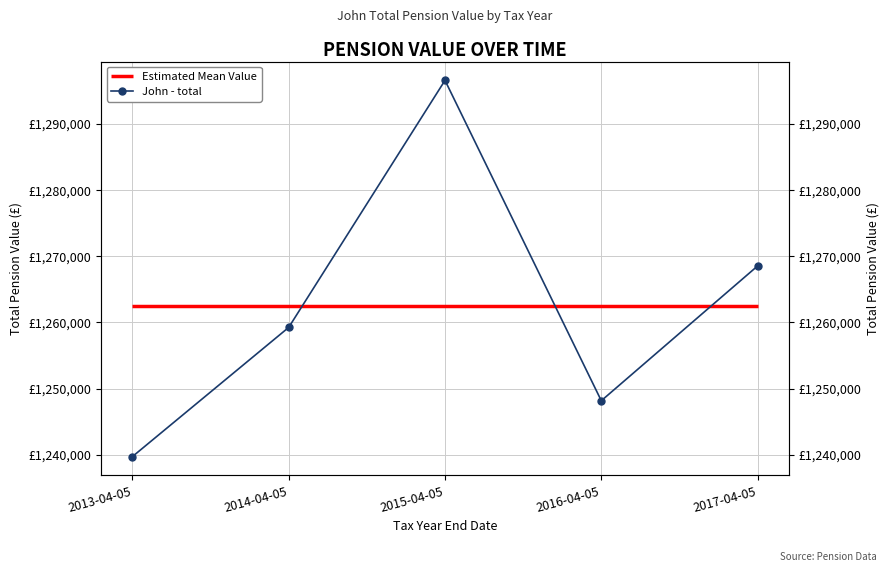

True or false: the data shows 1965953.5 at 2017-04-05.

False